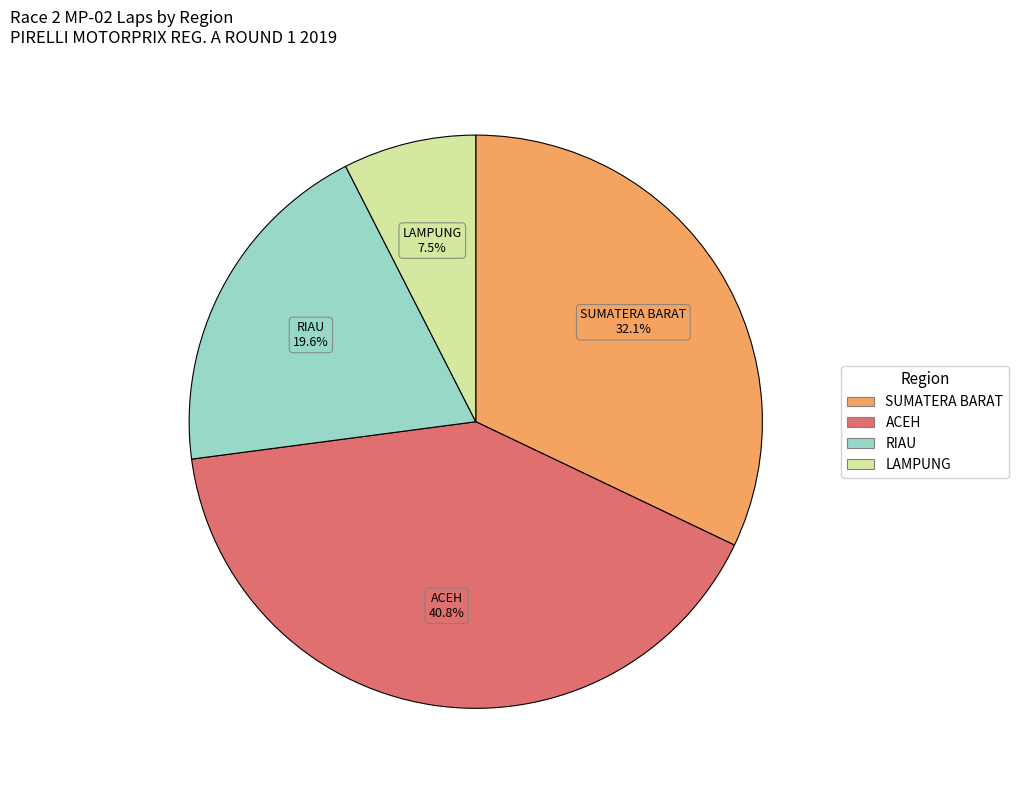

What is the smallest slice in the pie chart?

LAMPUNG